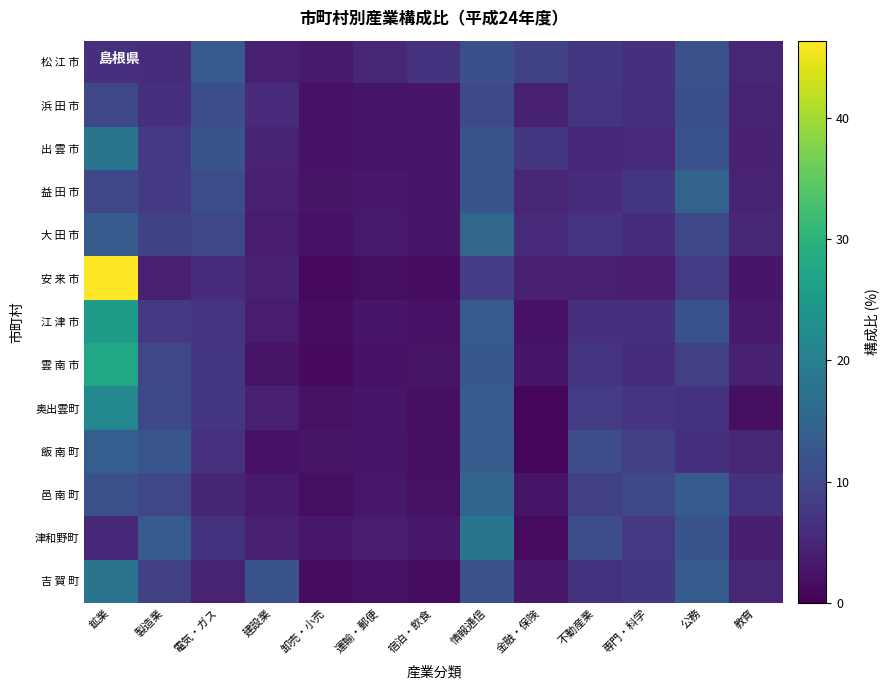

Reading left to right, what are all the values shown in this chart?

松 江 市: 鉱業=6.4	製造業=5.9	電気・ガス=13.3	建設業=4.1	卸売・小売=3.4	運輸・郵便=5.0	宿泊・飲食=6.9	情報通信=11.4	金融・保険=9.0	不動産業=7.4	専門・科学=6.4	公務=11.5	教育=5.0
浜 田 市: 鉱業=10.1	製造業=6.5	電気・ガス=11.1	建設業=5.8	卸売・小売=2.3	運輸・郵便=2.9	宿泊・飲食=2.7	情報通信=10.2	金融・保険=4.1	不動産業=7.0	専門・科学=6.2	公務=11.3	教育=4.4
出 雲 市: 鉱業=18.0	製造業=7.8	電気・ガス=11.8	建設業=4.5	卸売・小売=2.3	運輸・郵便=2.5	宿泊・飲食=2.7	情報通信=12.0	金融・保険=7.4	不動産業=5.4	専門・科学=5.6	公務=11.7	教育=4.2
益 田 市: 鉱業=9.9	製造業=7.9	電気・ガス=11.2	建設業=4.1	卸売・小売=2.4	運輸・郵便=3.2	宿泊・飲食=2.8	情報通信=12.1	金融・保険=5.0	不動産業=6.0	専門・科学=7.3	公務=14.8	教育=4.6
大 田 市: 鉱業=13.4	製造業=9.2	電気・ガス=10.1	建設業=3.5	卸売・小売=2.3	運輸・郵便=3.3	宿泊・飲食=2.8	情報通信=15.3	金融・保険=5.5	不動産業=6.9	専門・科学=6.0	公務=10.1	教育=5.0
安 来 市: 鉱業=46.4	製造業=4.0	電気・ガス=6.0	建設業=4.1	卸売・小売=1.0	運輸・郵便=1.7	宿泊・飲食=1.6	情報通信=8.4	金融・保険=4.3	不動産業=4.0	専門・科学=3.8	公務=8.1	教育=2.7
江 津 市: 鉱業=25.4	製造業=7.7	電気・ガス=7.2	建設業=3.8	卸売・小売=1.6	運輸・郵便=2.8	宿泊・飲食=2.3	情報通信=13.3	金融・保険=2.2	不動産業=6.5	専門・科学=6.4	公務=11.6	教育=3.3
雲 南 市: 鉱業=27.9	製造業=9.9	電気・ガス=7.4	建設業=2.4	卸売・小売=1.1	運輸・郵便=2.3	宿泊・飲食=2.5	情報通信=12.8	金融・保険=2.6	不動産業=7.0	専門・科学=6.0	公務=8.7	教育=4.0
奥出雲町: 鉱業=21.7	製造業=10.2	電気・ガス=7.3	建設業=4.3	卸売・小売=2.1	運輸・郵便=2.8	宿泊・飲食=2.0	情報通信=13.4	金融・保険=0.8	不動産業=8.1	専門・科学=7.1	公務=6.9	教育=1.9
飯 南 町: 鉱業=13.8	製造業=12.4	電気・ガス=6.7	建設業=2.2	卸売・小売=2.4	運輸・郵便=2.7	宿泊・飲食=2.0	情報通信=13.4	金融・保険=0.8	不動産業=11.0	専門・科学=8.7	公務=6.5	教育=5.1
邑 南 町: 鉱業=11.6	製造業=9.9	電気・ガス=4.9	建設業=3.3	卸売・小売=1.8	運輸・郵便=3.0	宿泊・飲食=2.0	情報通信=15.1	金融・保険=2.6	不動産業=8.8	専門・科学=10.2	公務=13.3	教育=6.7
津和野町: 鉱業=5.3	製造業=13.1	電気・ガス=6.8	建設業=4.2	卸売・小売=3.0	運輸・郵便=3.8	宿泊・飲食=2.9	情報通信=18.0	金融・保険=1.4	不動産業=11.0	専門・科学=7.7	公務=12.0	教育=4.0
吉 賀 町: 鉱業=17.8	製造業=8.8	電気・ガス=4.6	建設業=11.9	卸売・小売=1.5	運輸・郵便=2.3	宿泊・飲食=1.6	情報通信=11.5	金融・保険=3.1	不動産業=6.8	専門・科学=7.4	公務=13.6	教育=4.9